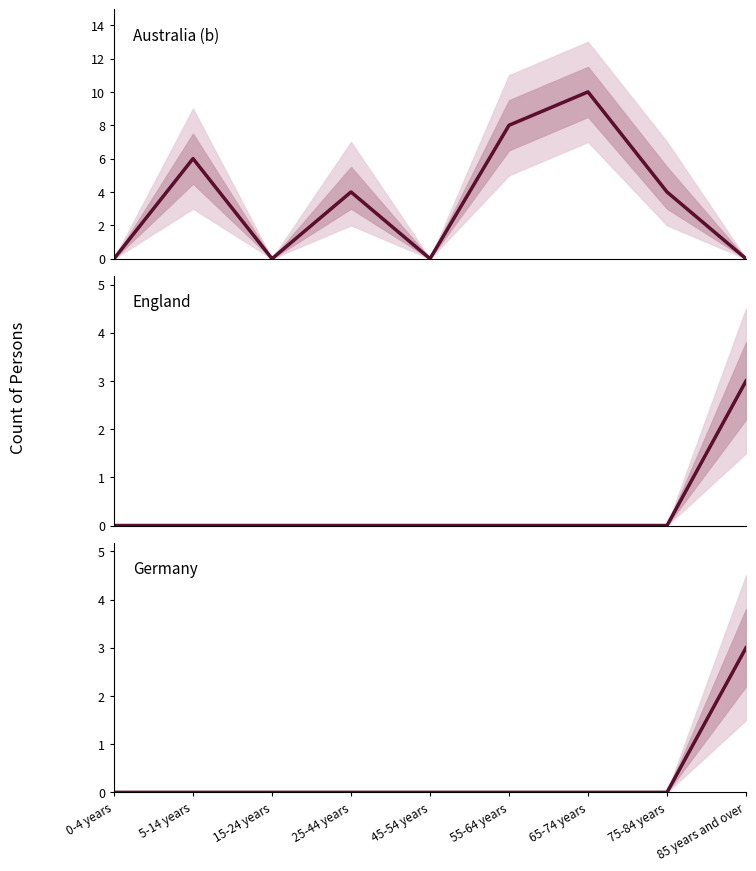

Is it true that England equals -1 at 45-54 years?

False